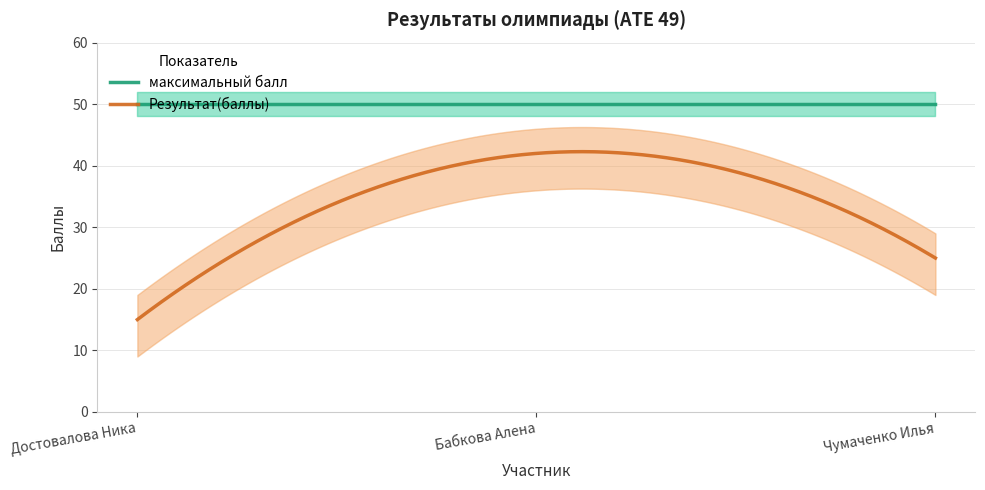

List the labels in order of Результат(баллы) value, smallest first.

Достовалова Ника, Чумаченко Илья, Бабкова Алена